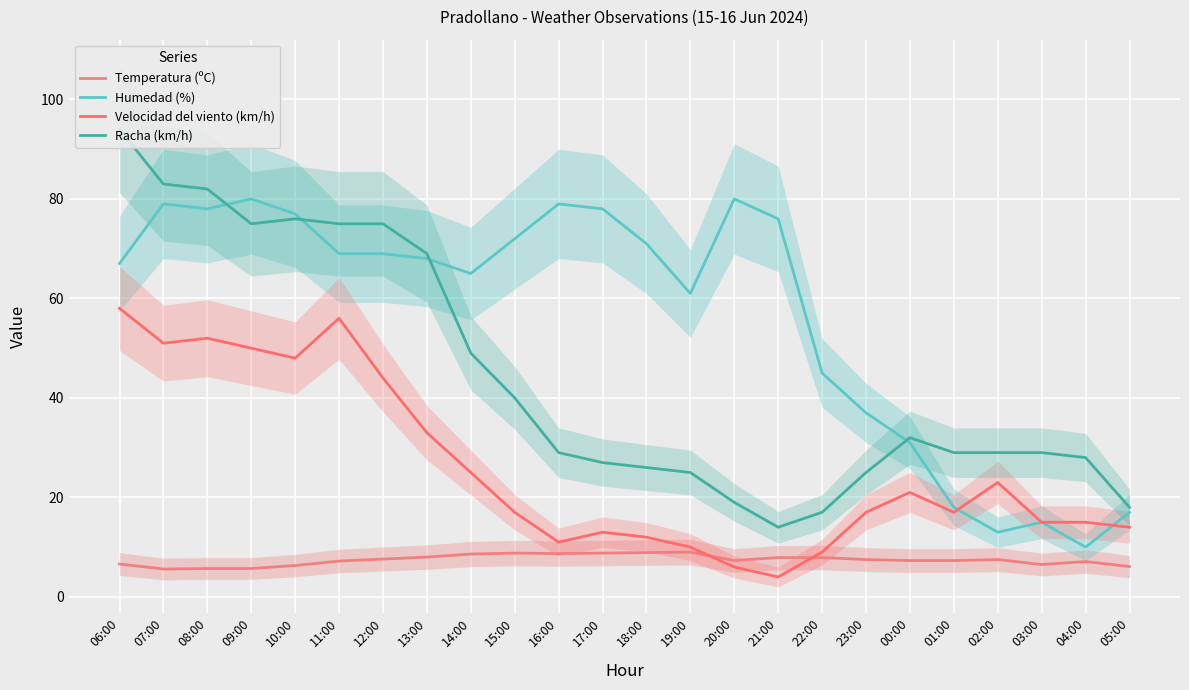

What is the difference between the maximum and minimum values in the Racha (km/h) series?

80.0